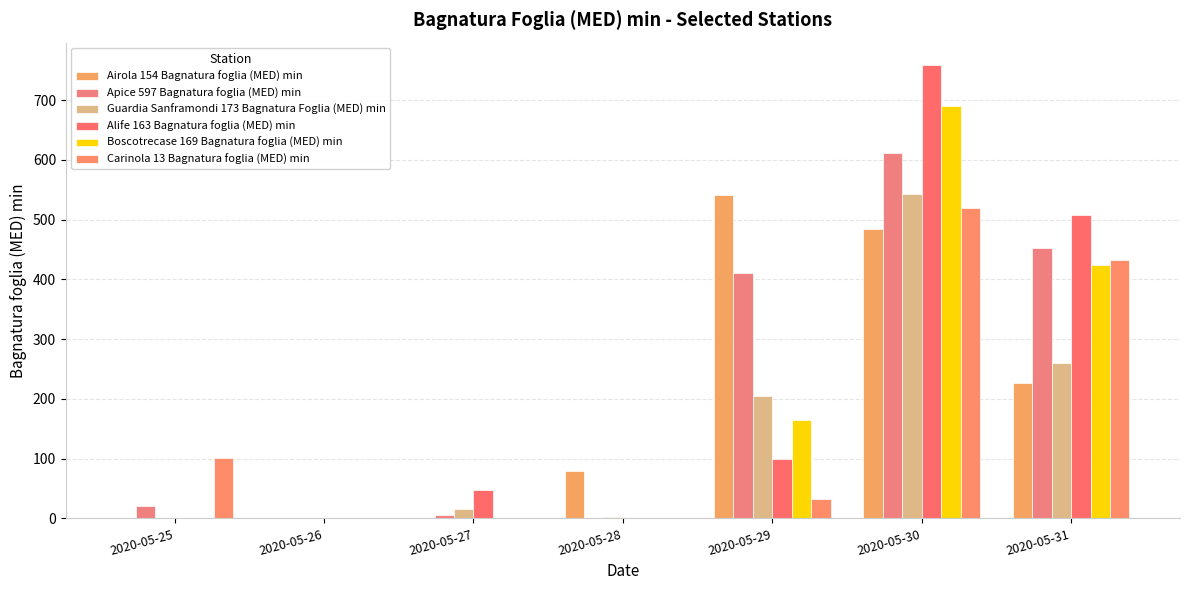

What are all the series names shown in the legend?

Airola 154 Bagnatura foglia (MED) min, Apice 597 Bagnatura foglia (MED) min, Guardia Sanframondi 173 Bagnatura Foglia (MED) min, Alife 163 Bagnatura foglia (MED) min, Boscotrecase 169 Bagnatura foglia (MED) min, Carinola 13 Bagnatura foglia (MED) min